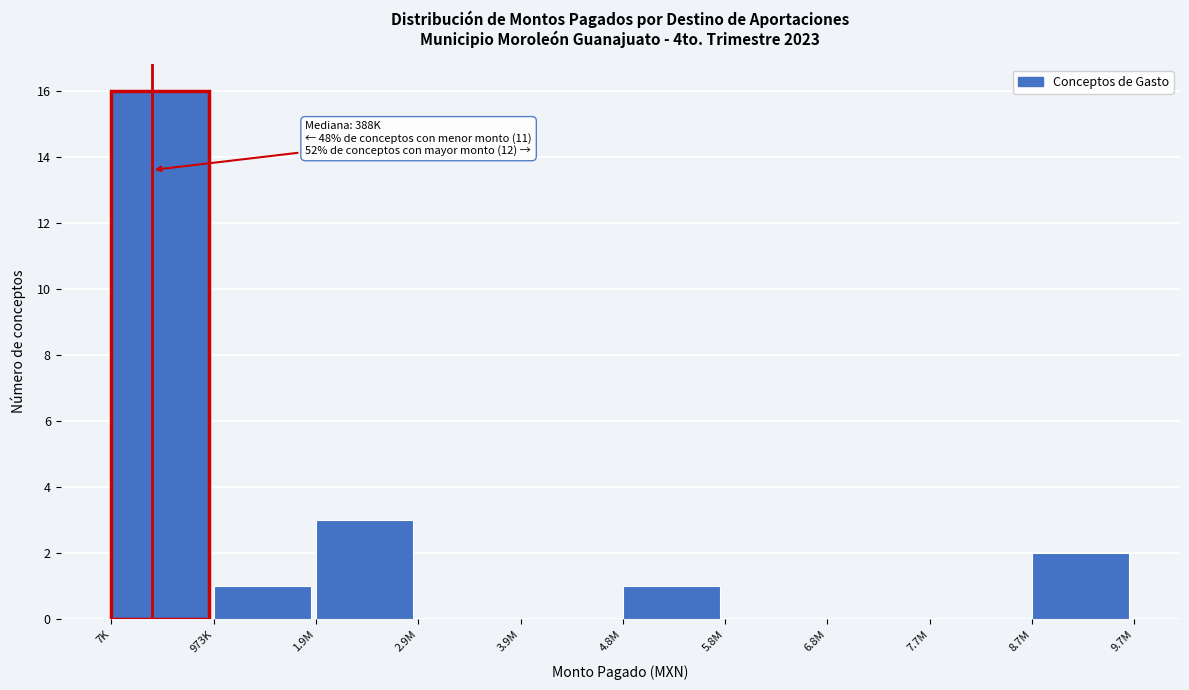

Reading left to right, transcribe all the data shown in this chart.

7K=16	973K=1	1.9M=3	2.9M=0	3.9M=0	4.8M=1	5.8M=0	6.8M=0	7.7M=0	8.7M=2